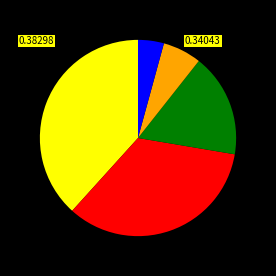

How many segments does this pie chart have?

5